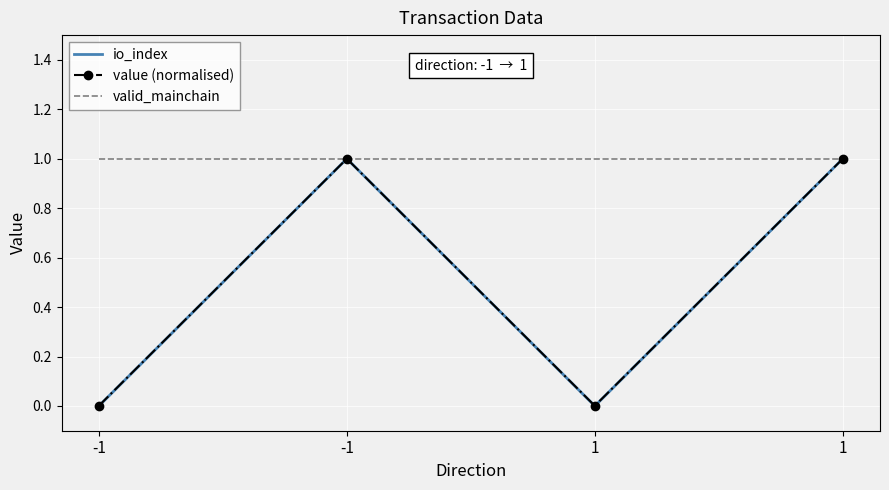

What are all the series names shown in the legend?

io_index, value (normalised), valid_mainchain